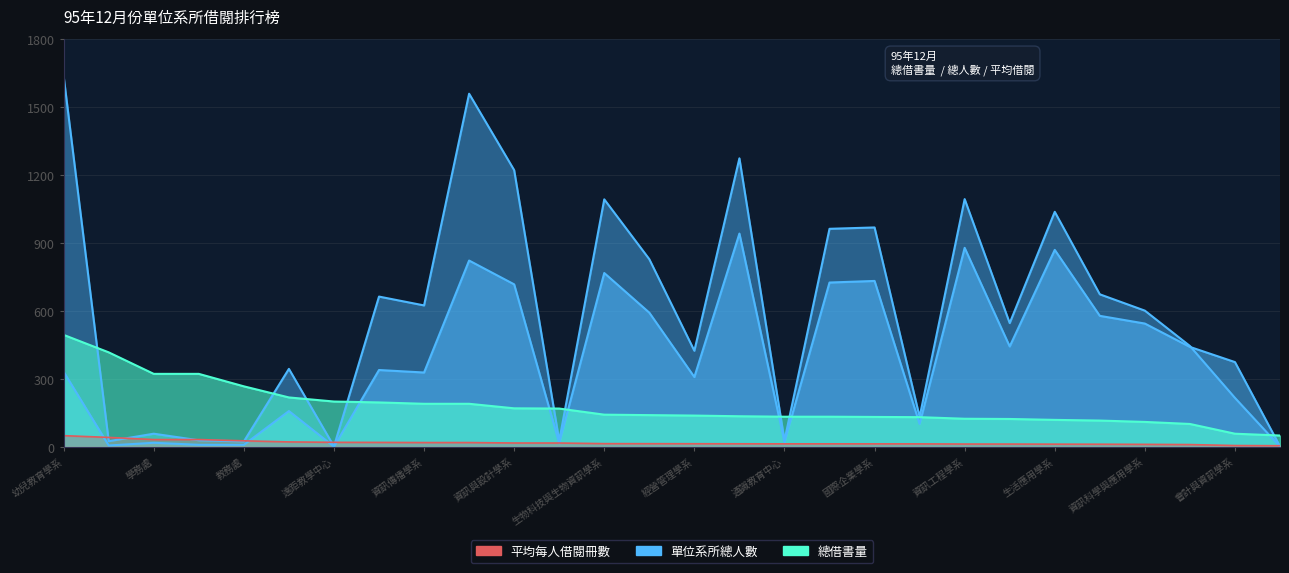

The 平均每人借閱冊數(×100) series shows 127.1 at 資訊與設計學系. True or false?

False